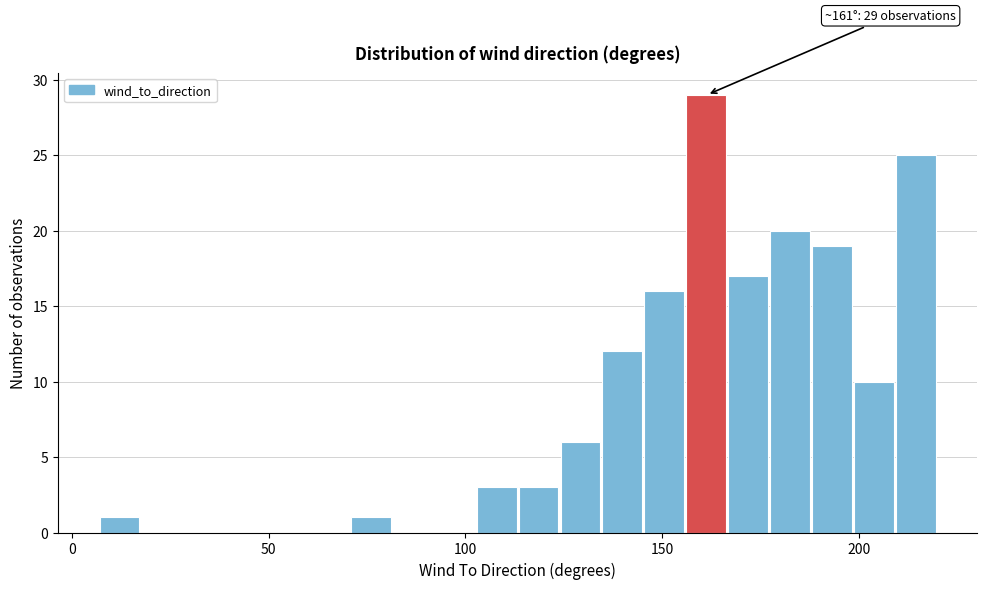

Around what value on the x-axis is the tallest bar? Give the approximate position of its centre, as read against the axis.

160